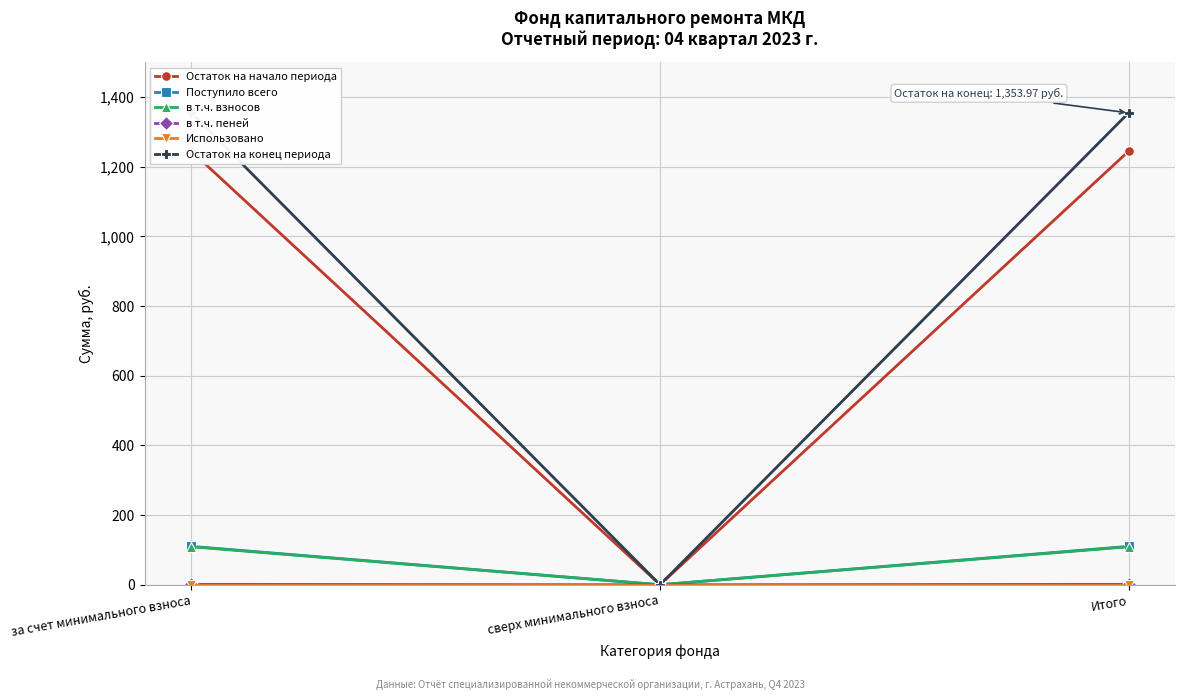

What is the value of the Остаток на конец периода point at the 1st from the left?

1354.0